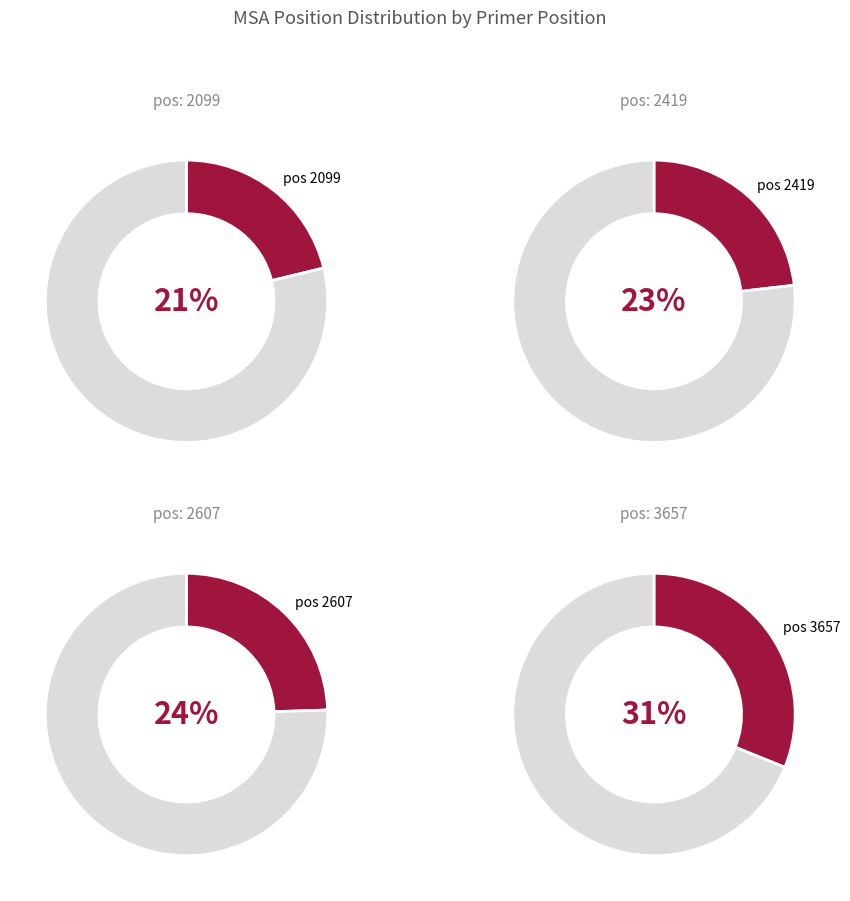

What percentage do 2419 and 2607 together represent?

47.7%